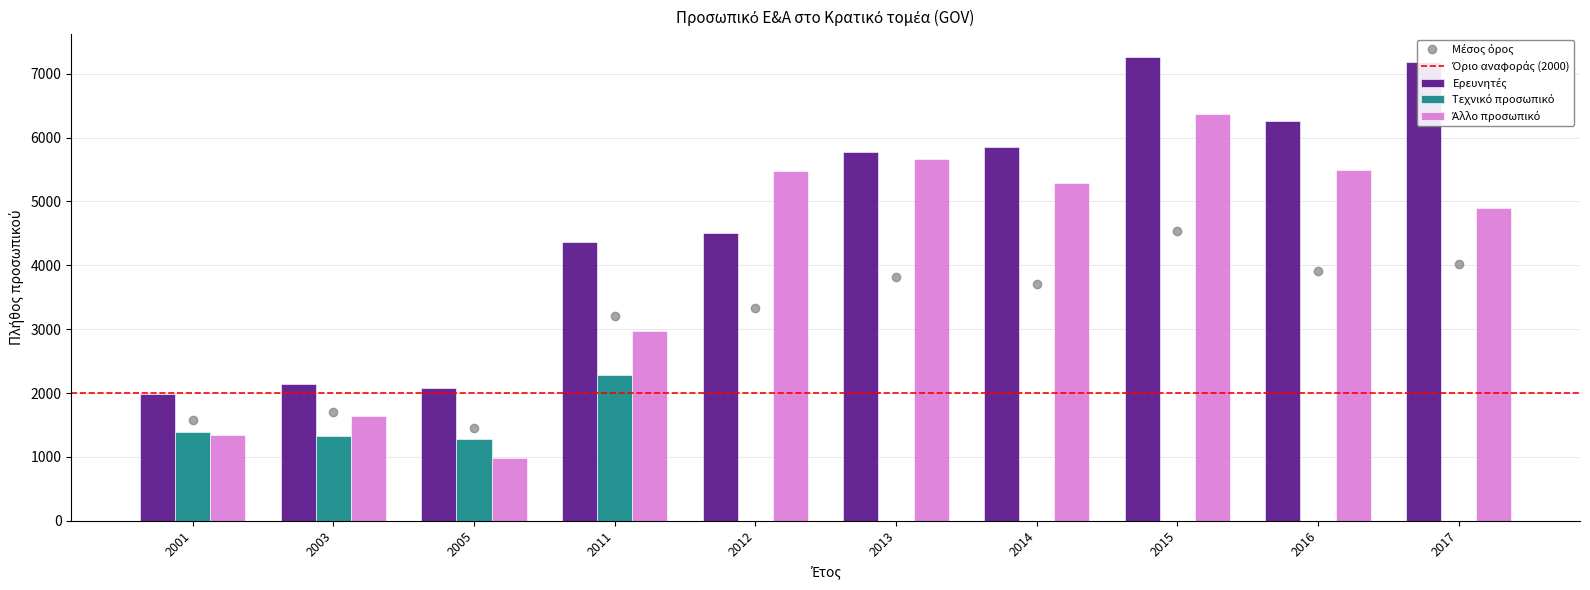

List the labels in order of Άλλο προσωπικό value, smallest first.

2005, 2001, 2003, 2011, 2017, 2014, 2012, 2016, 2013, 2015